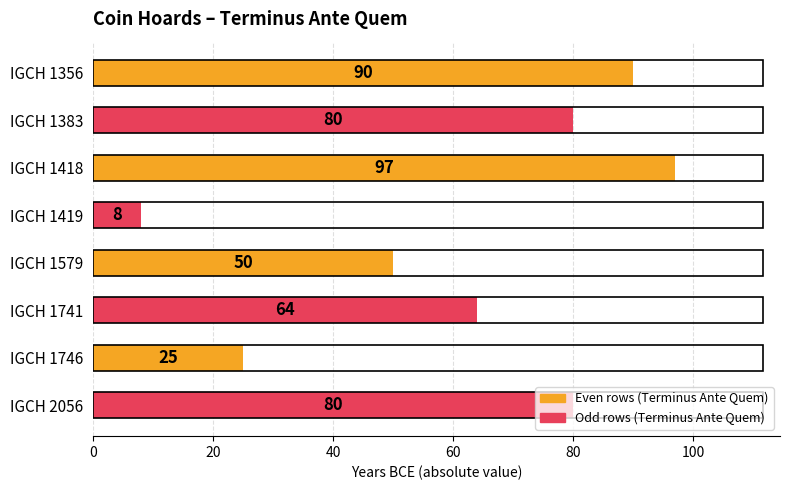

How many series are shown in this chart?

1